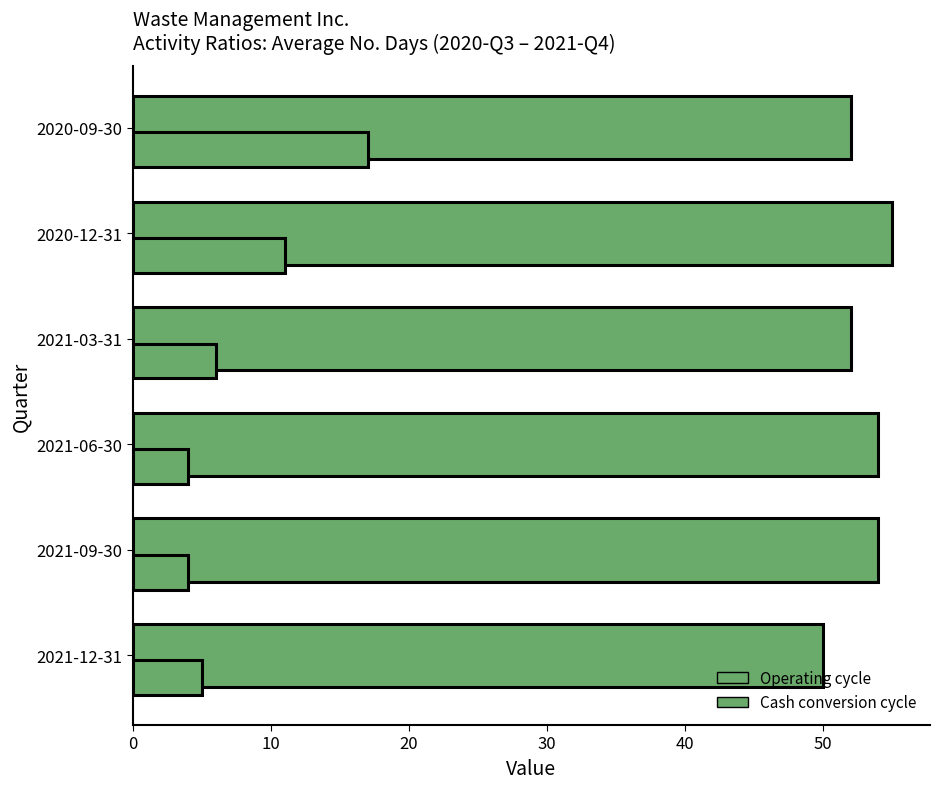

Rank the series by their maximum value, from lowest to highest.

Cash conversion cycle, Operating cycle